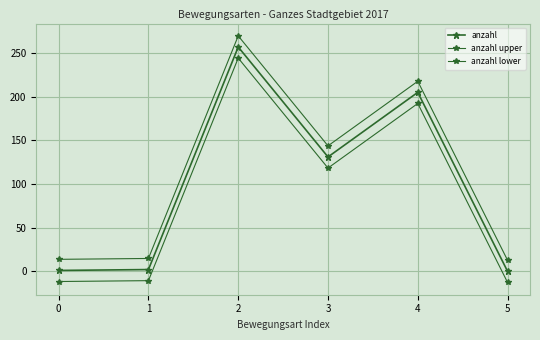

How many lines are shown in the chart?

3